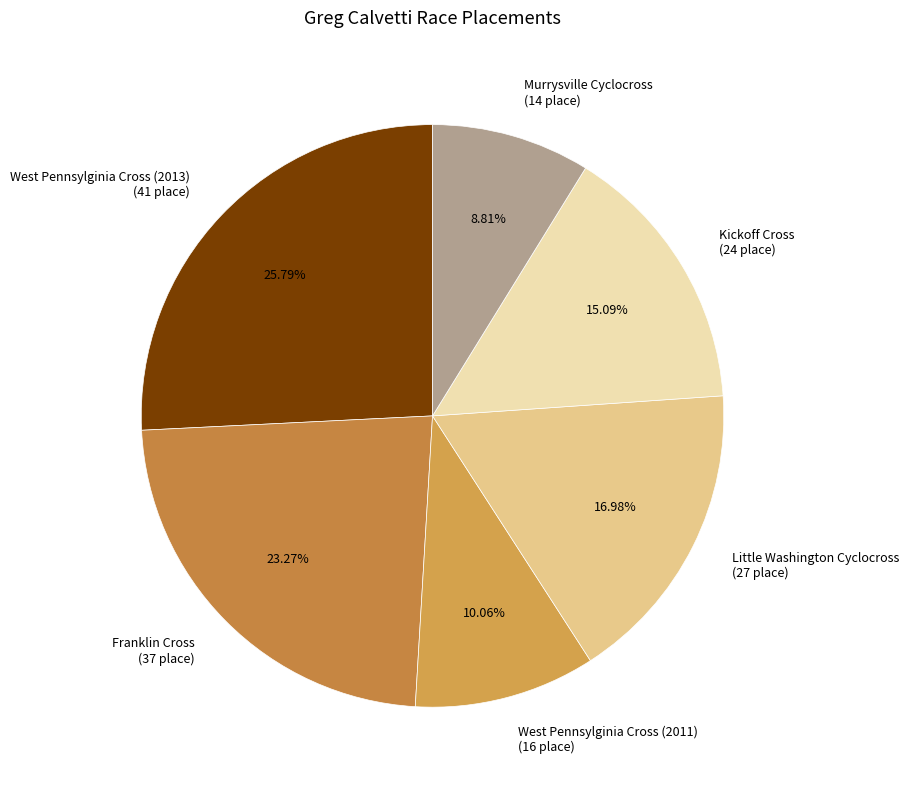

What portion of the pie excludes Murrysville Cyclocross?

91.2%